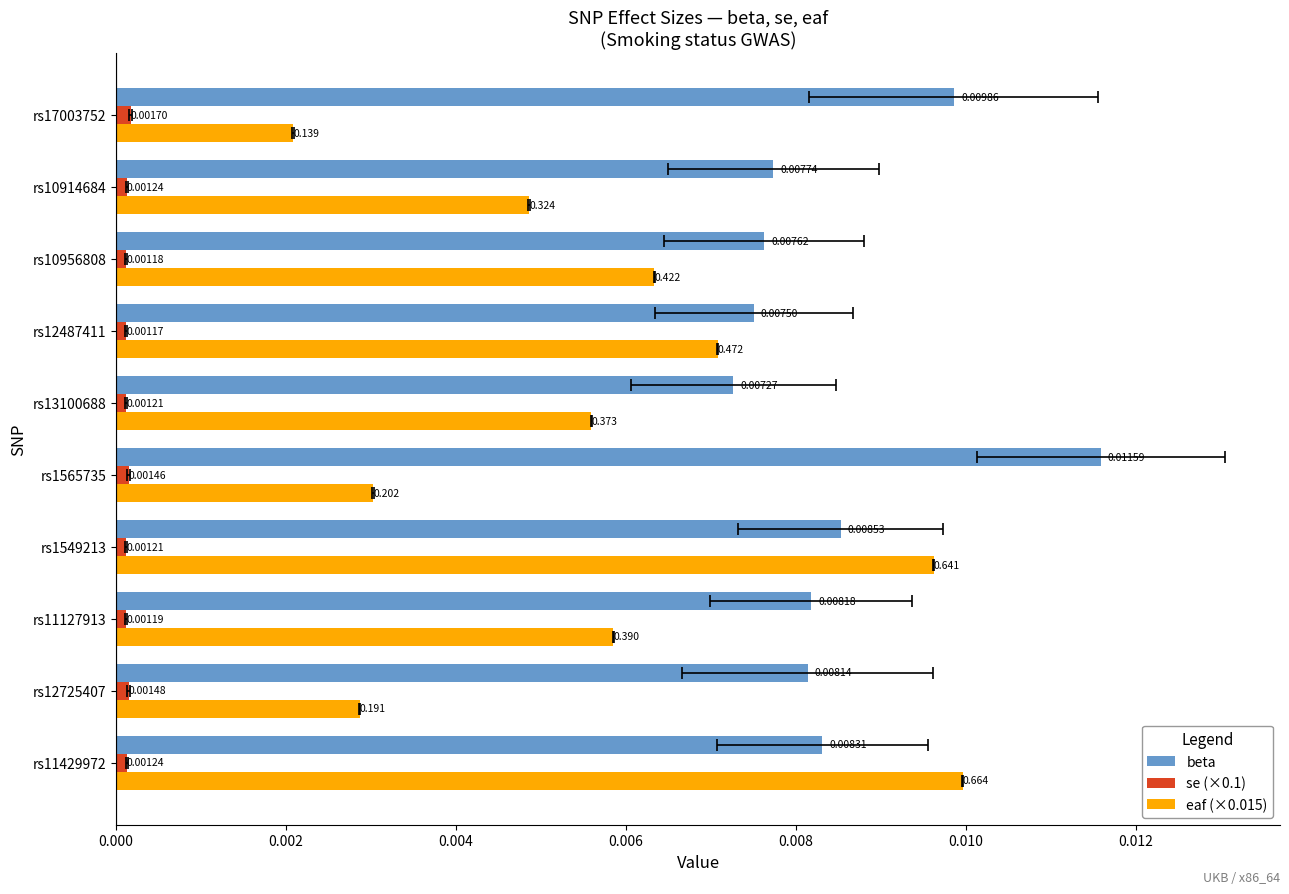

Reading left to right, extract all data points from this chart.

beta: 0.0	0.0	0.0	0.0	0.0	0.0	0.0	0.0	0.0	0.0
se (×0.1): 0.0	0.0	0.0	0.0	0.0	0.0	0.0	0.0	0.0	0.0
eaf (×0.015): 0.0	0.0	0.0	0.0	0.0	0.0	0.0	0.0	0.0	0.0